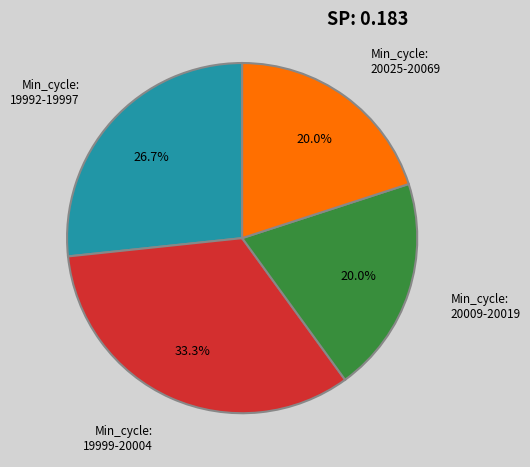

Is there a majority slice in this chart?

No